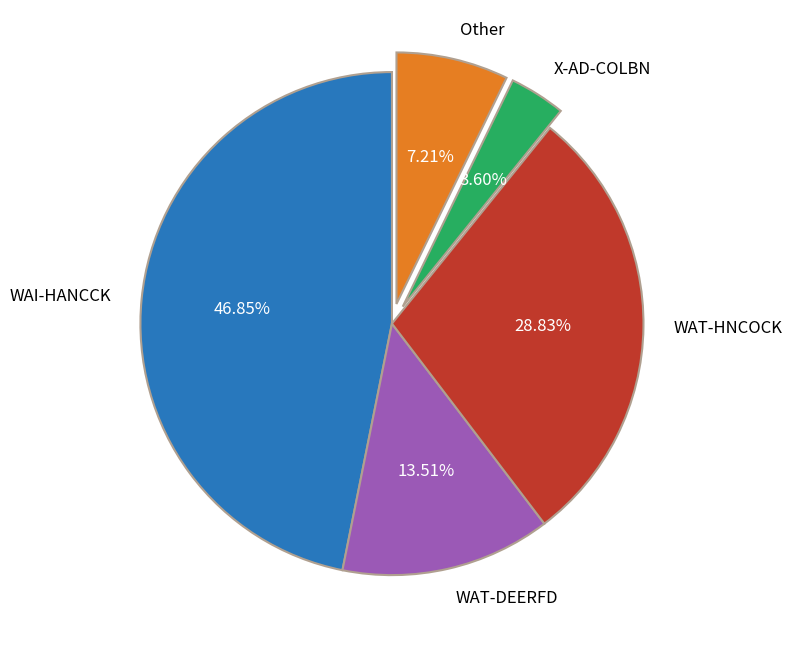

Which slice is the smallest?

X-AD-COLBN